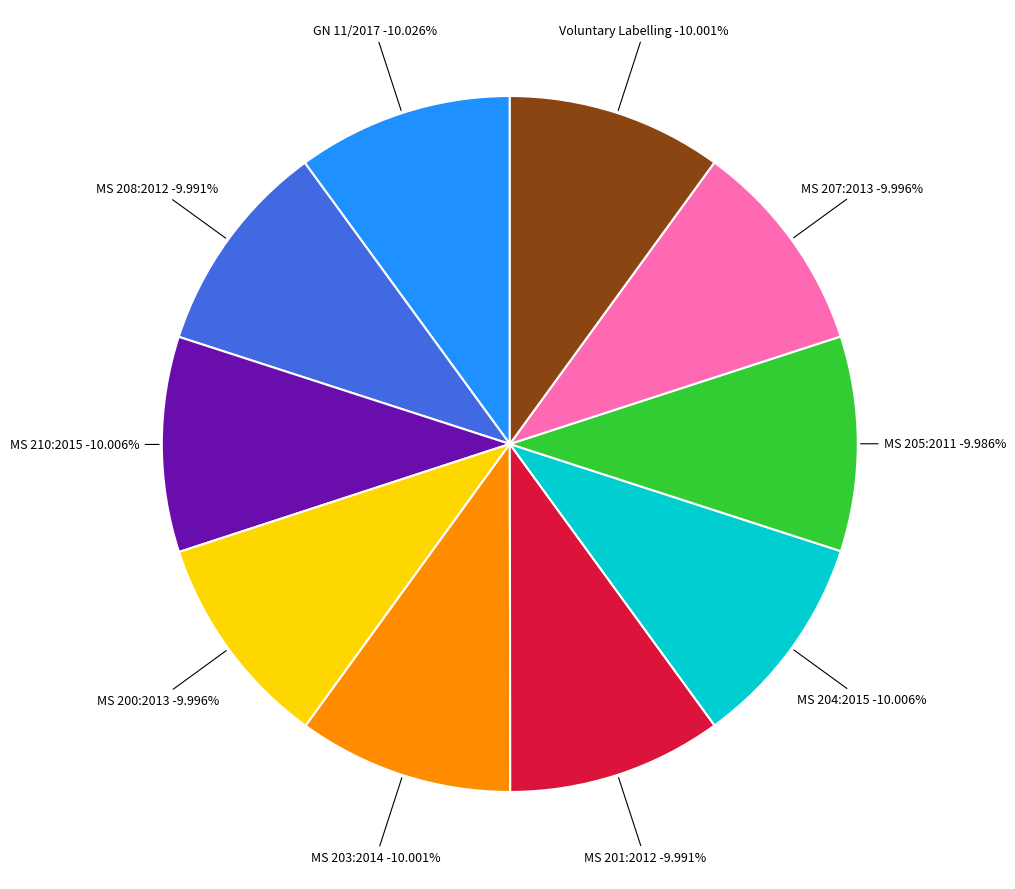

Which category has the smallest portion of the pie?

MS 205:2011